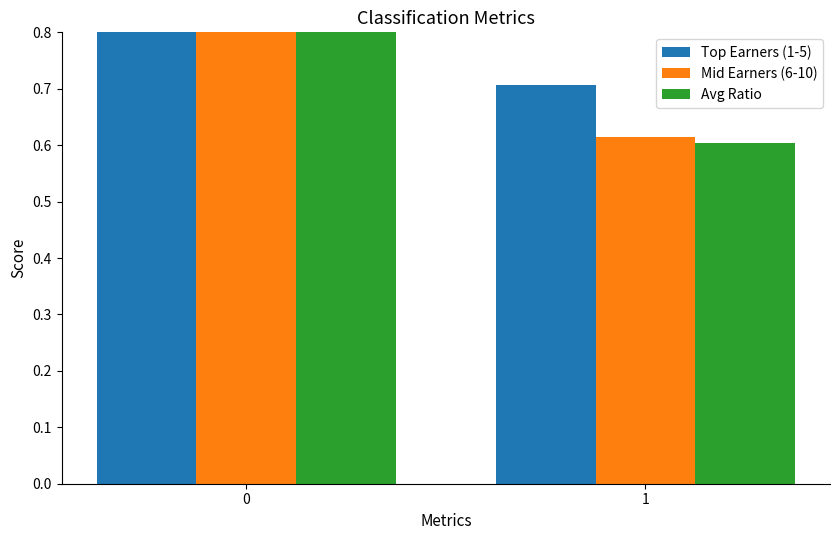

List the series in order of their peak value, highest first.

Top Earners (1-5), Mid Earners (6-10), Avg Ratio